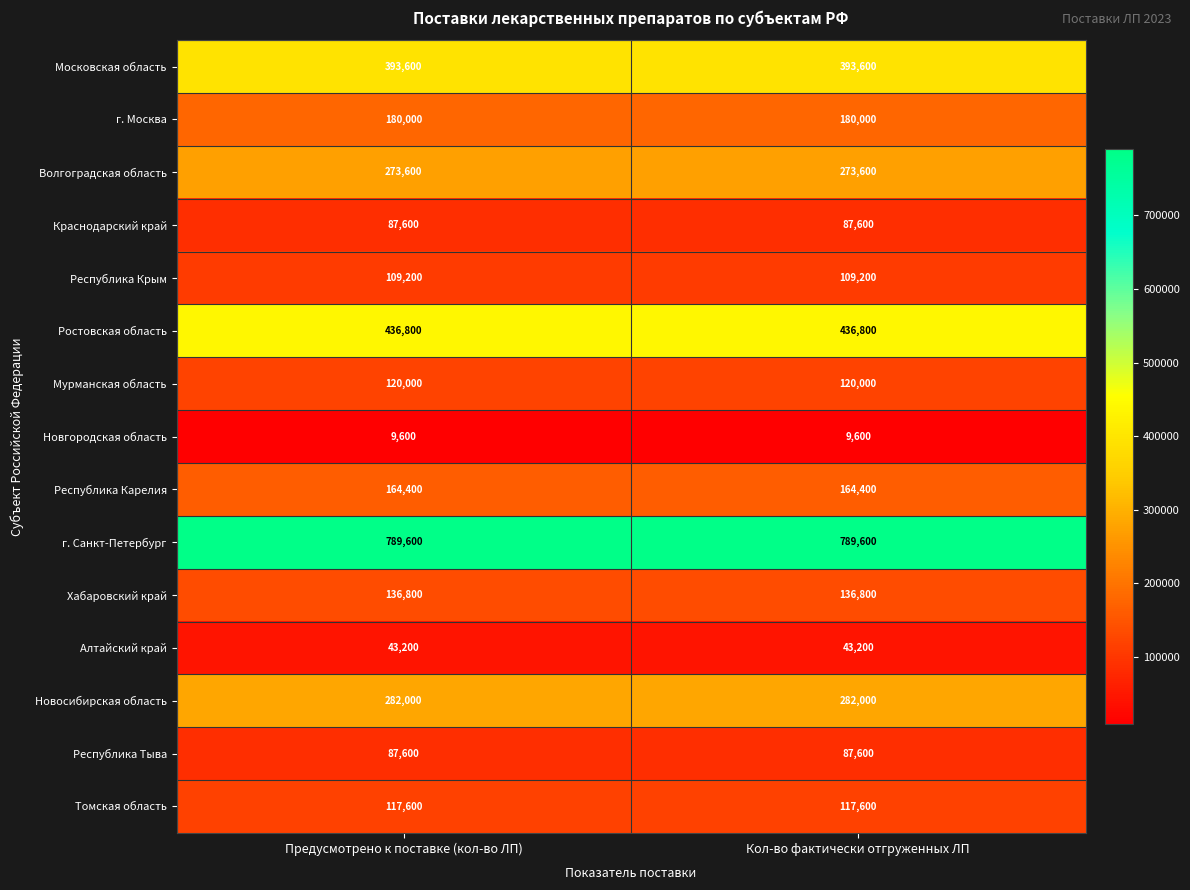

The value of Республика Тыва at Предусмотрено к поставке (кол-во ЛП) is 87600. True or false?

True